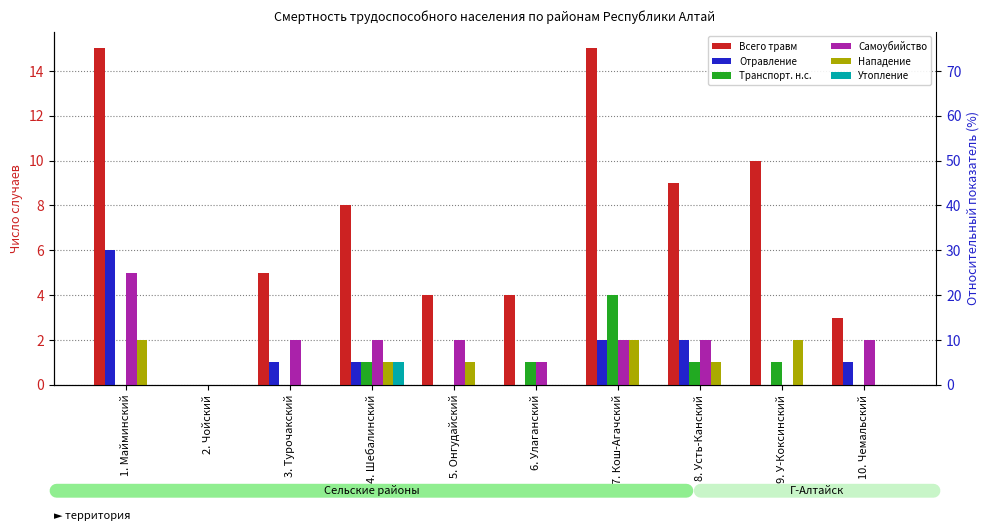

Reading left to right, transcribe all the data shown in this chart.

Всего травм: 15	0	5	8	4	4	15	9	10	3
Отравление: 6	0	1	1	0	0	2	2	0	1
Транспорт. н.с.: 0	0	0	1	0	1	4	1	1	0
Самоубийство: 5	0	2	2	2	1	2	2	0	2
Нападение: 2	0	0	1	1	0	2	1	2	0
Утопление: 0	0	0	1	0	0	0	0	0	0